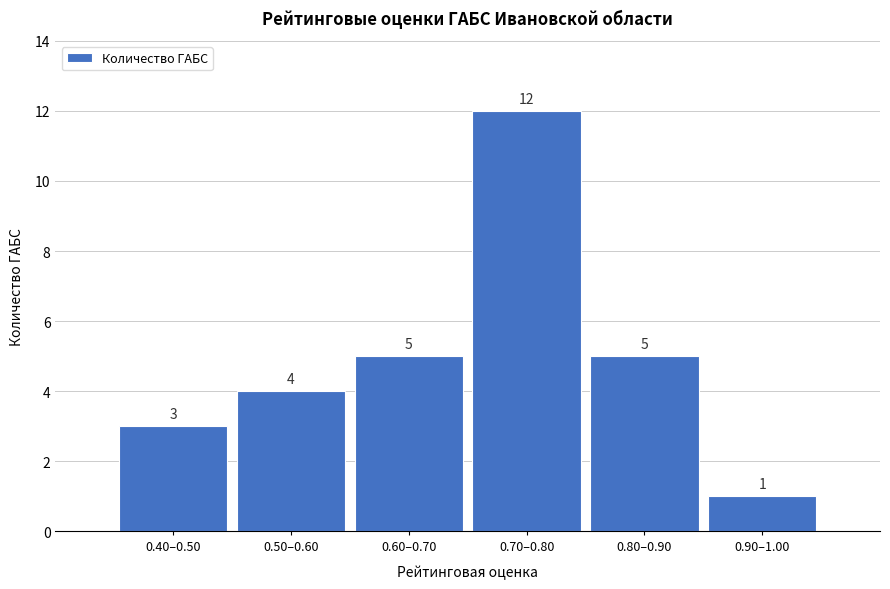

Reading right to left, transcribe all the data shown in this chart.

1	5	12	5	4	3